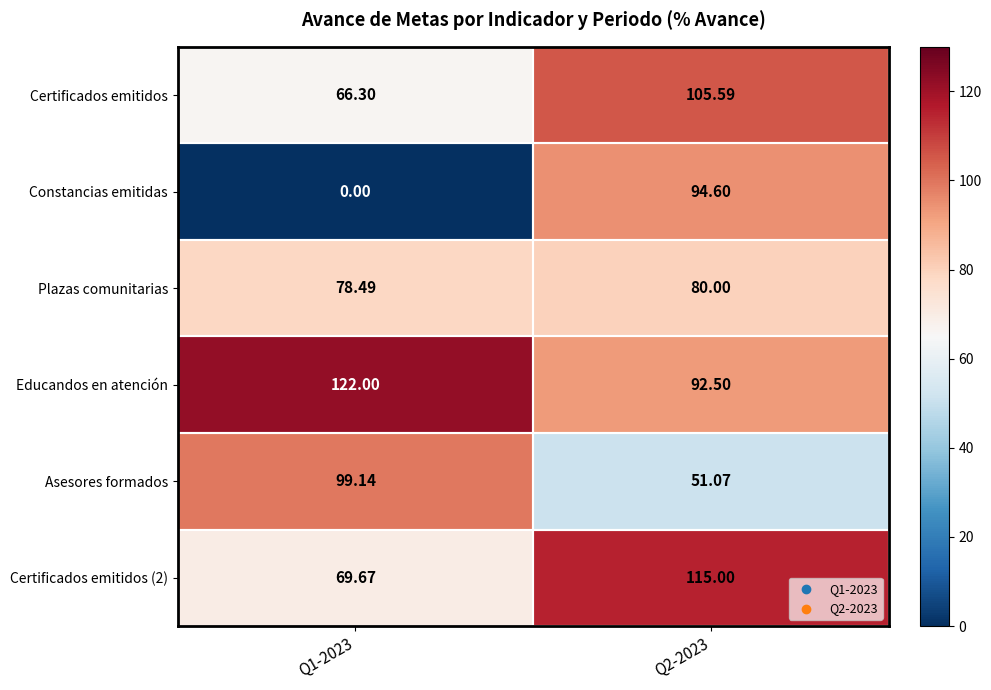

Which series has the largest total across all categories?

Educandos en atención